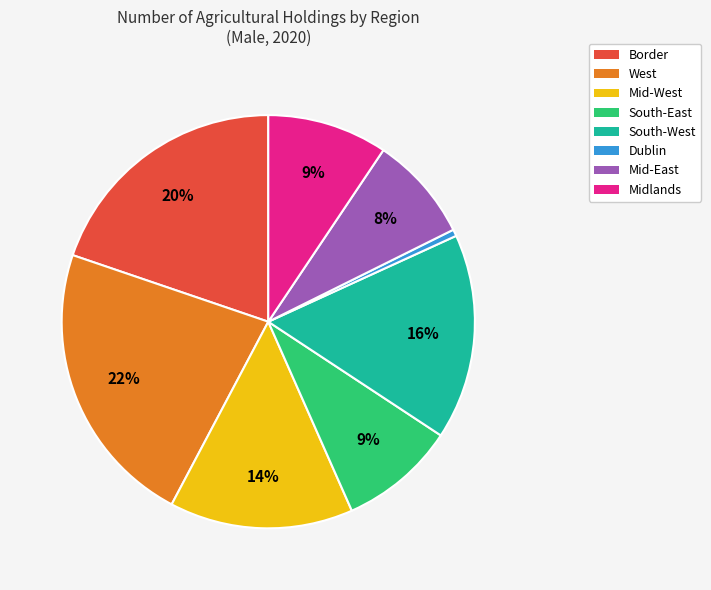

Combined, do South-West and South-East account for over 50%?

No